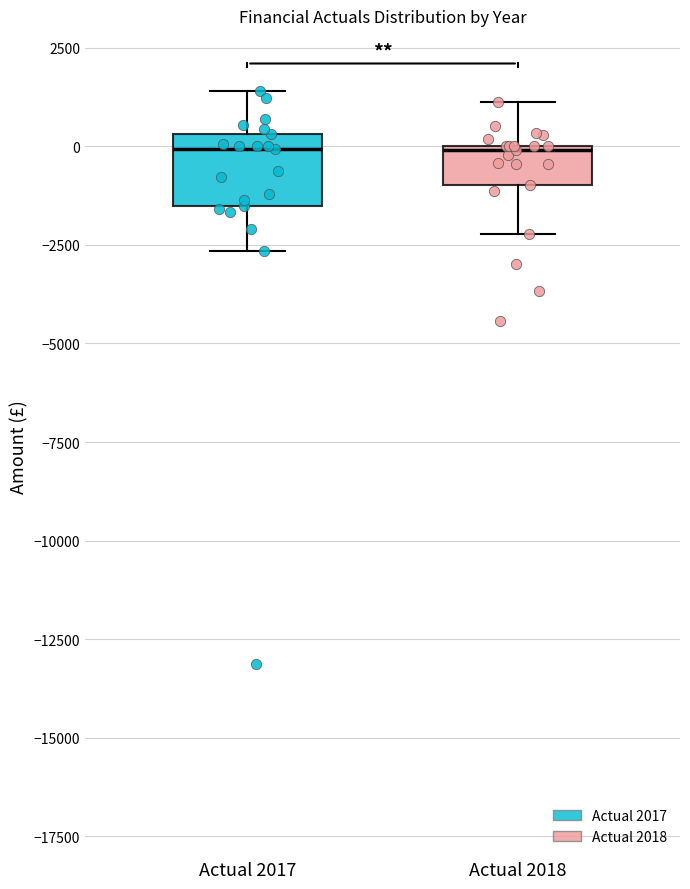

Where does the median line of the box for Actual 2017 sit on the y-axis? The values are not printed on the chart, so give them approximately, as read against the axis.

0